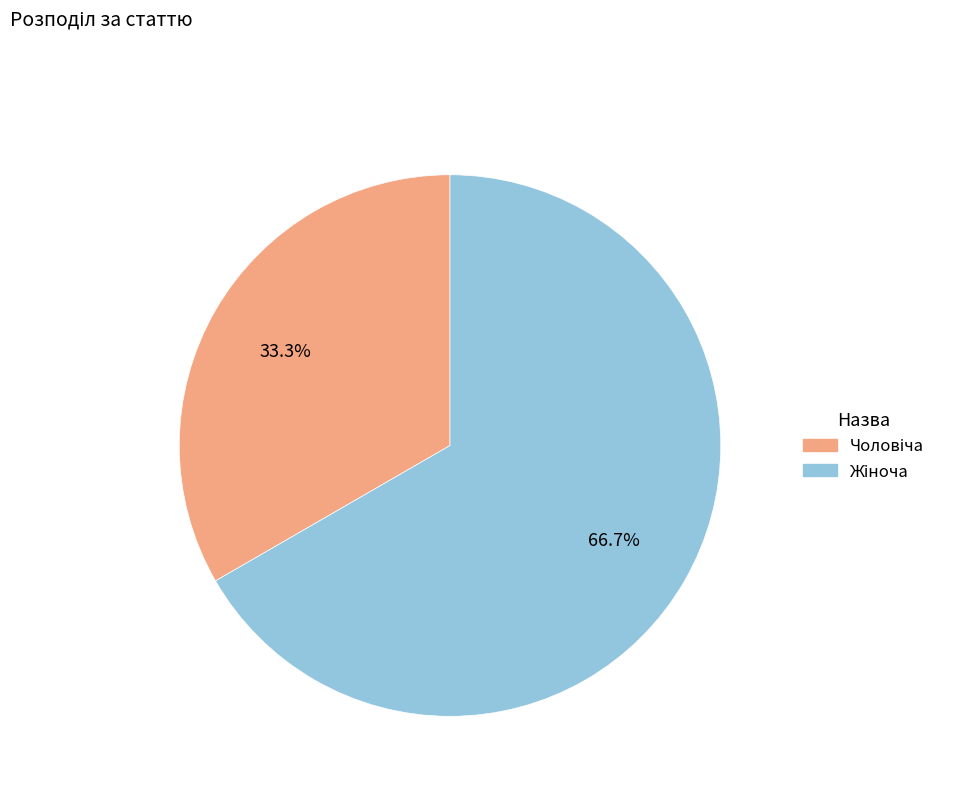

Is there a majority slice in this chart?

Yes